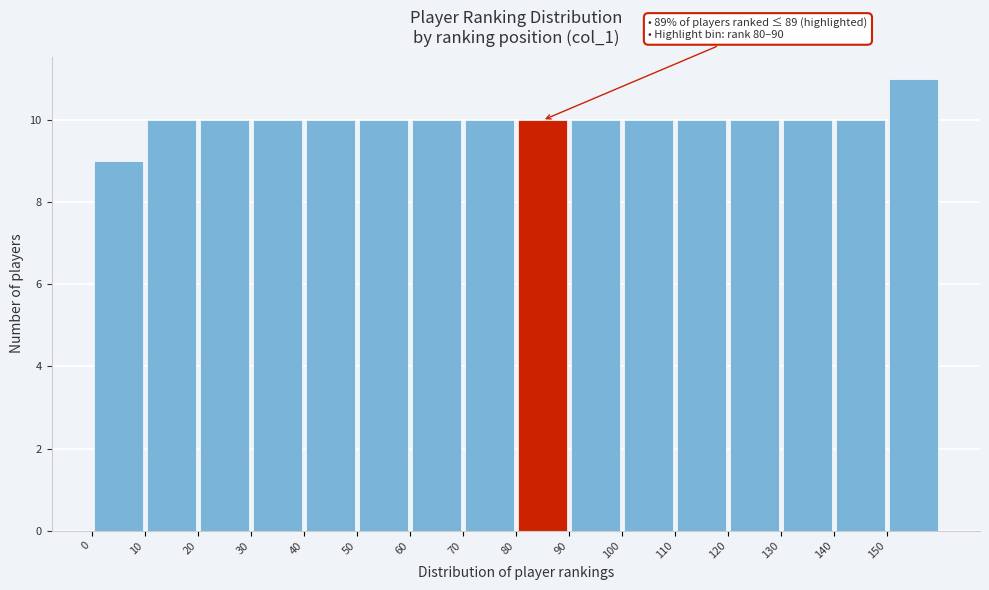

Which range on the x-axis has the tallest bar?

150 to 160